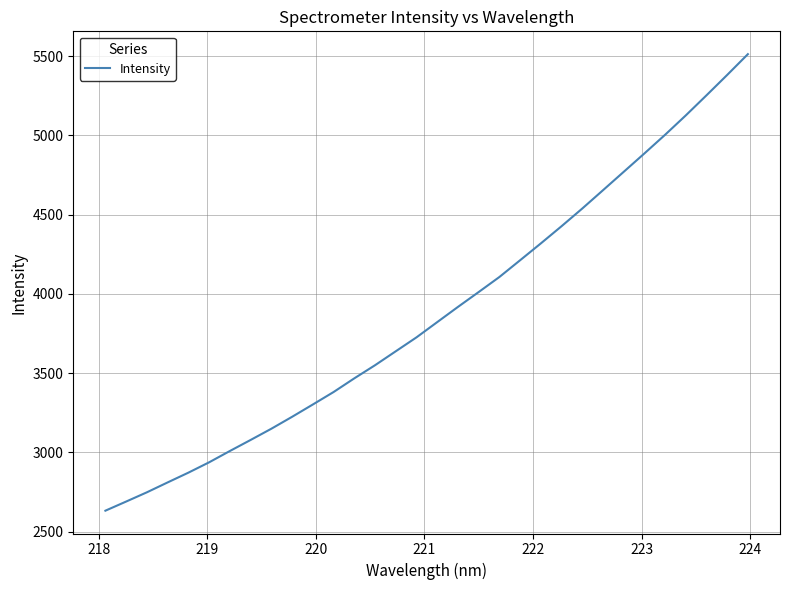

Does the chart display data point markers on the line(s)?

No